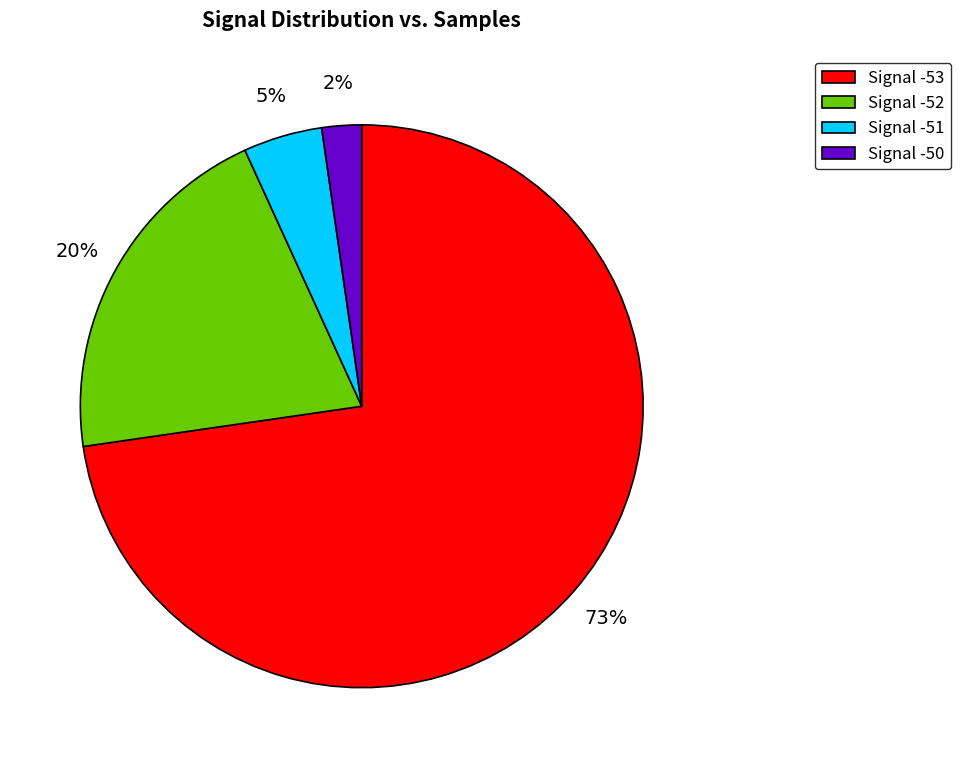

Is Signal -50 the majority of the pie?

No